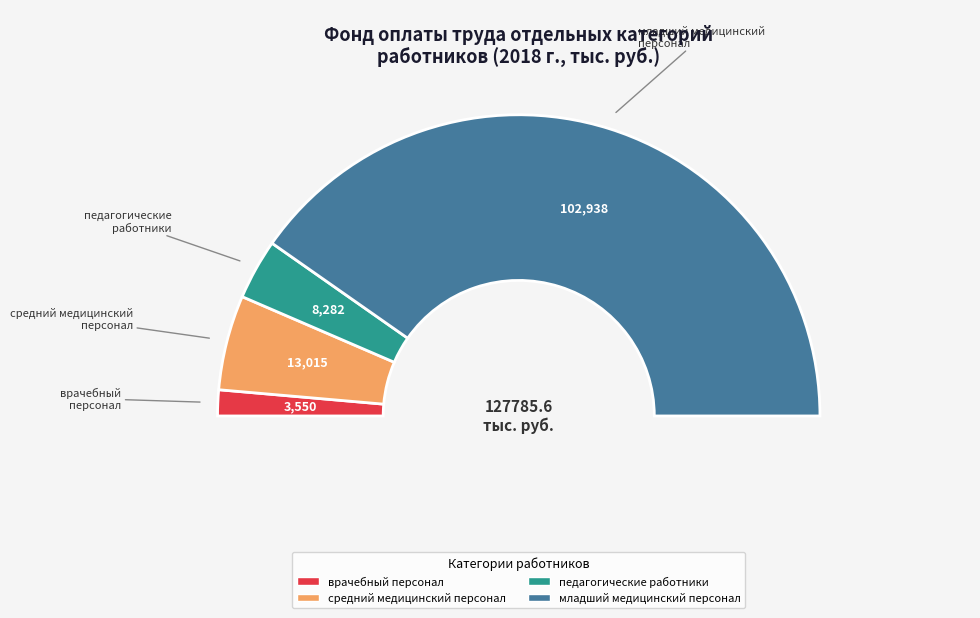

True or false: педагогические работники accounts for 17% of the total.

False